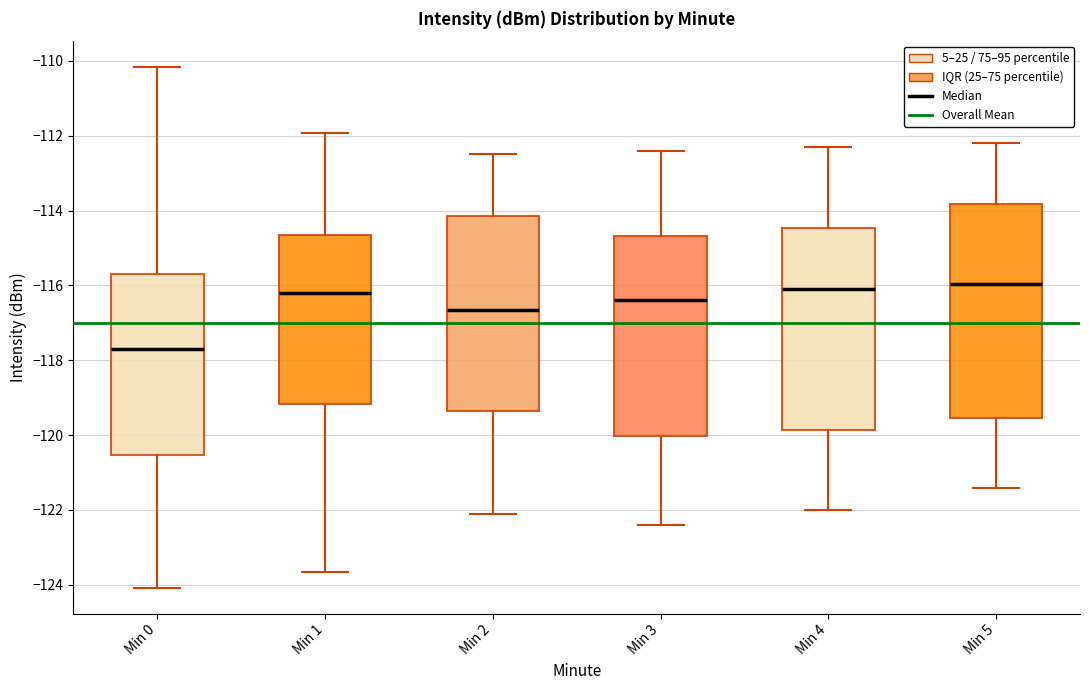

Reading left to right, read every box against the y-axis: the position of its median line, the range the box covers, and the ends of its whiskers. The values are not printed on the chart, so give them approximately, as read against the axis.

Min 0: median -117.8, box -120.6 to -115.8, whiskers -124.0 to -110.2
Min 1: median -116.2, box -119.2 to -114.6, whiskers -123.6 to -112.0
Min 2: median -116.6, box -119.4 to -114.2, whiskers -122.0 to -112.4
Min 3: median -116.4, box -120.0 to -114.6, whiskers -122.4 to -112.4
Min 4: median -116.0, box -119.8 to -114.4, whiskers -122.0 to -112.2
Min 5: median -116.0, box -119.6 to -113.8, whiskers -121.4 to -112.2